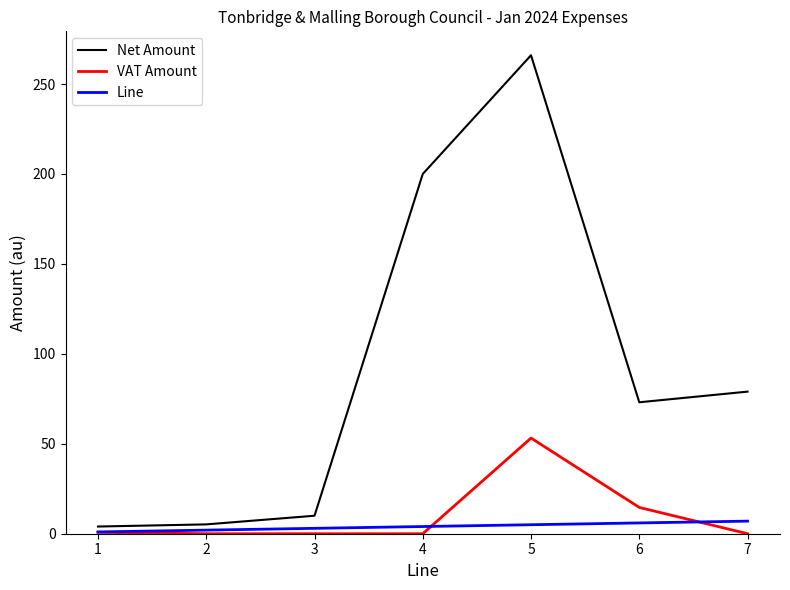

True or false: VAT Amount and Net Amount intersect in this chart.

False